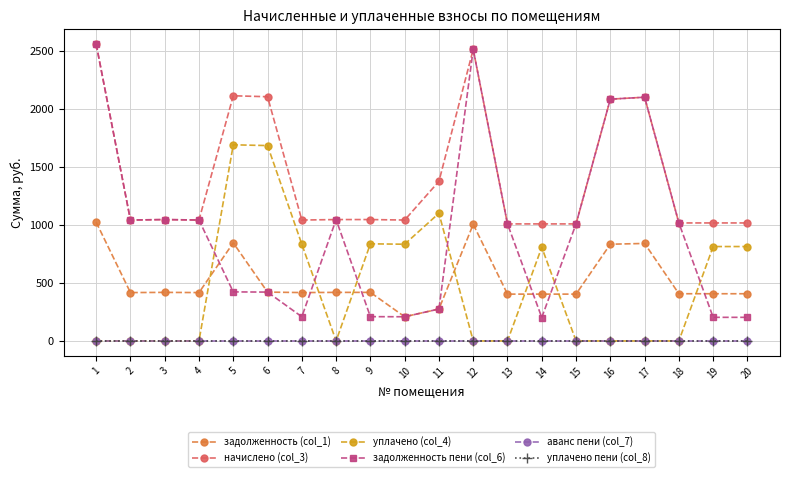

How many interior local valleys does the задолженность (col_1) series have?

4